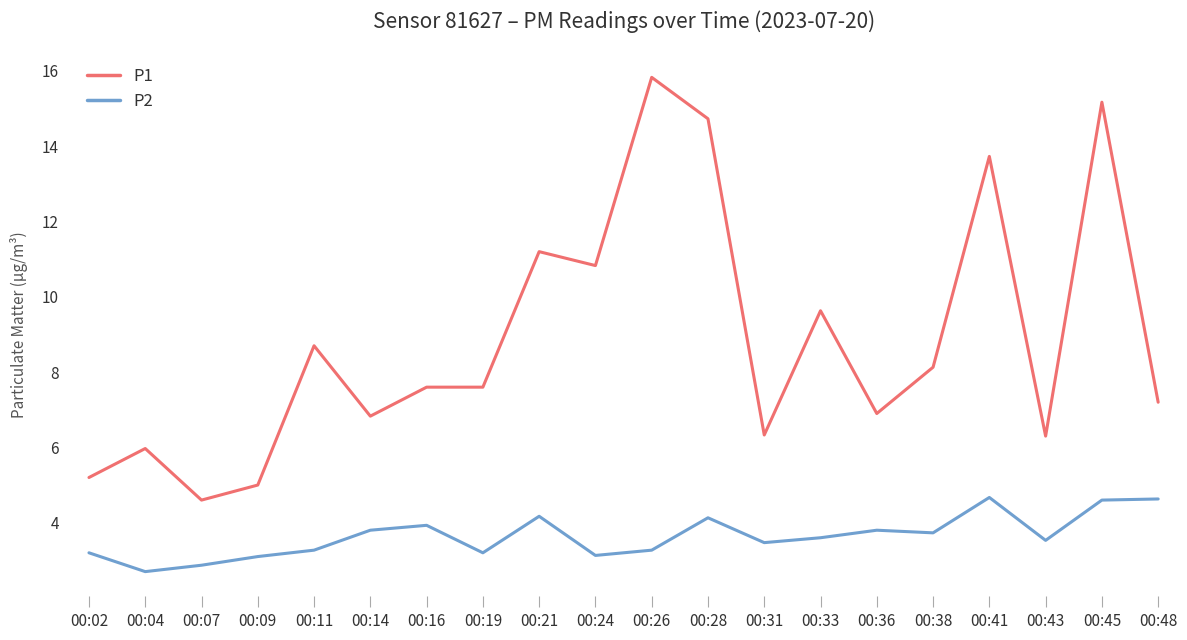

True or false: P1 has a value of 8.7 at 00:11.

True